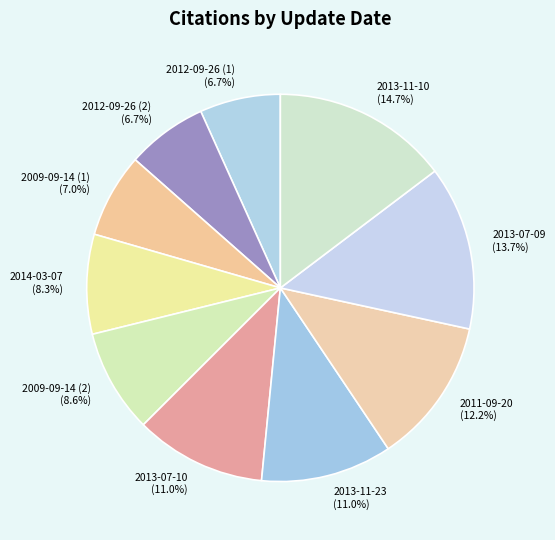

Approximately how many times larger is the value at 2013-11-23 compared to 2013-07-09?

0.8